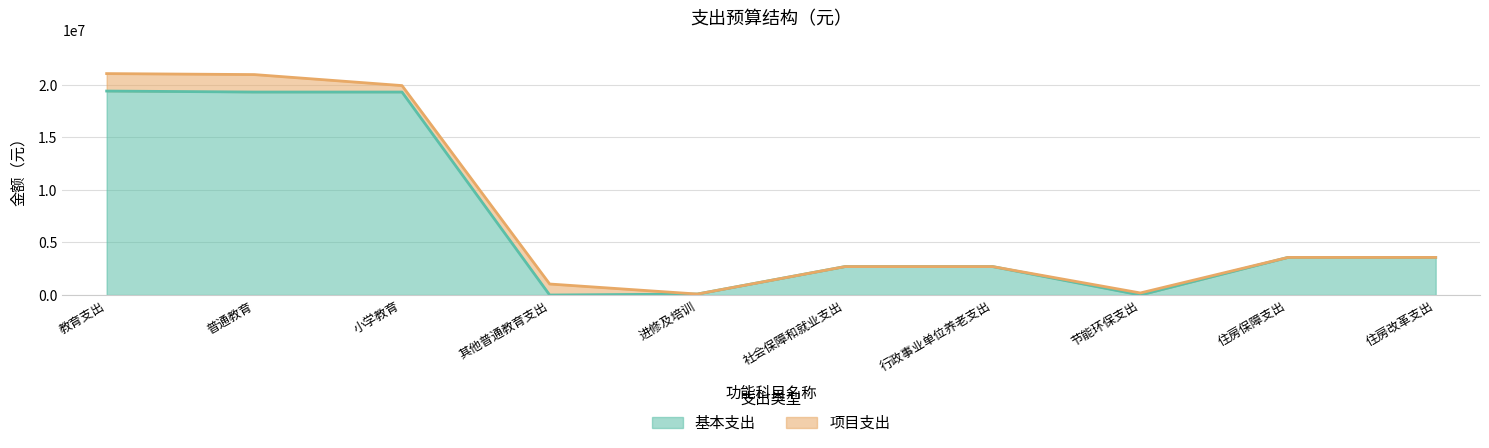

How many categories are shown in the chart?

10